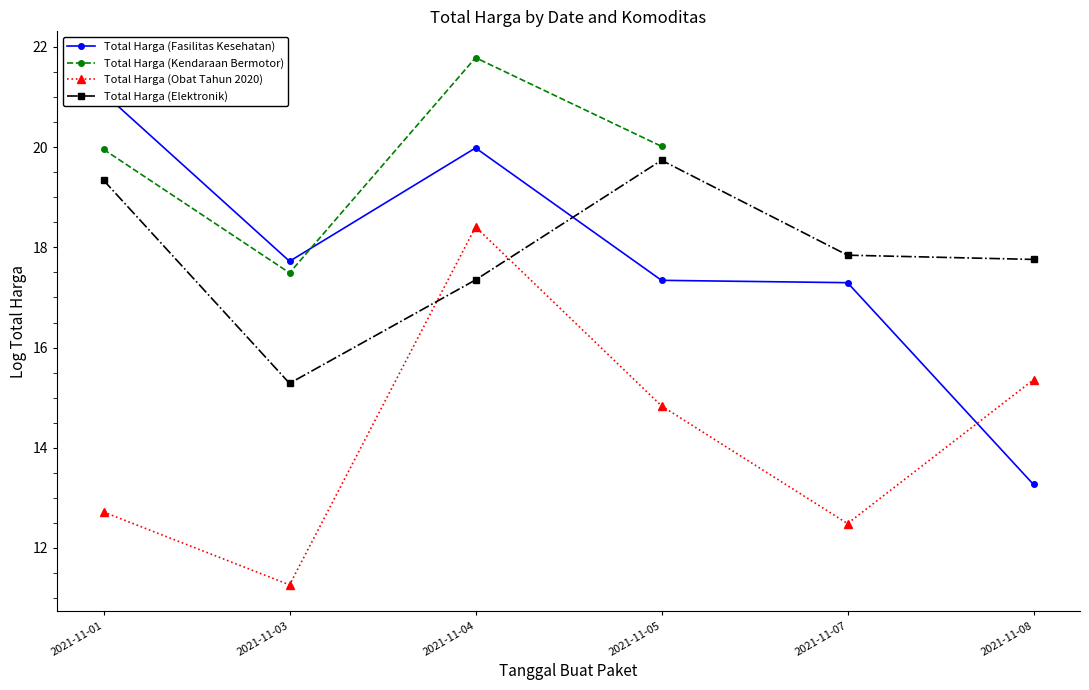

How many values in the Total Harga (Elektronik) series are below 17?

1